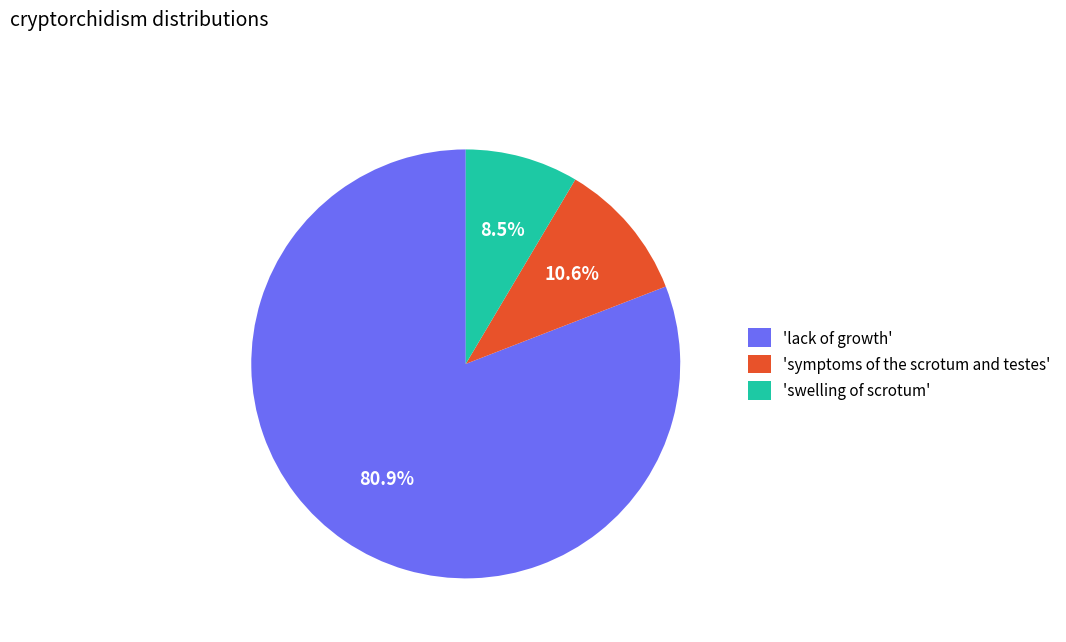

What is the majority slice?

'lack of growth'